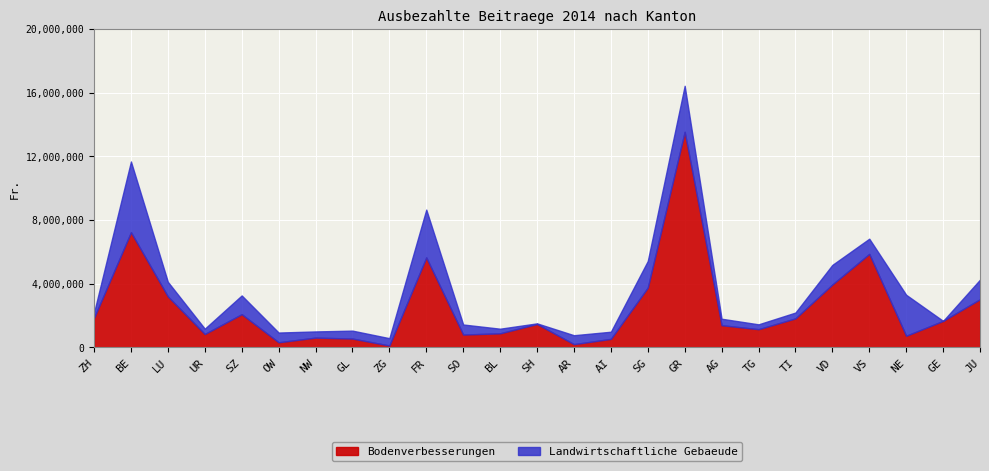

Which series has the largest range (max minus min)?

Bodenverbesserungen